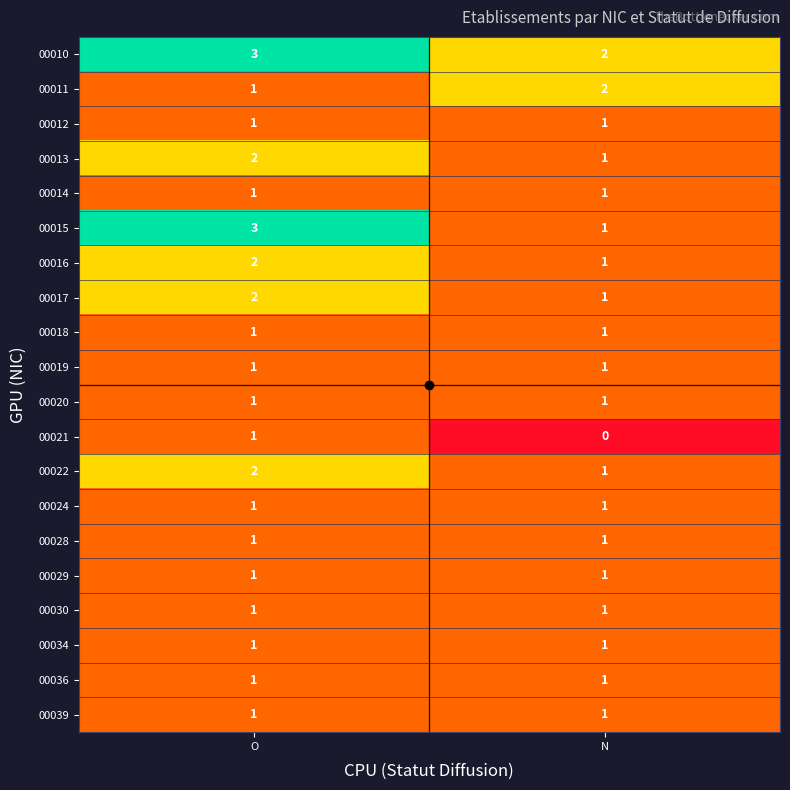

Rank the categories by 00017 value from lowest to highest.

N, O